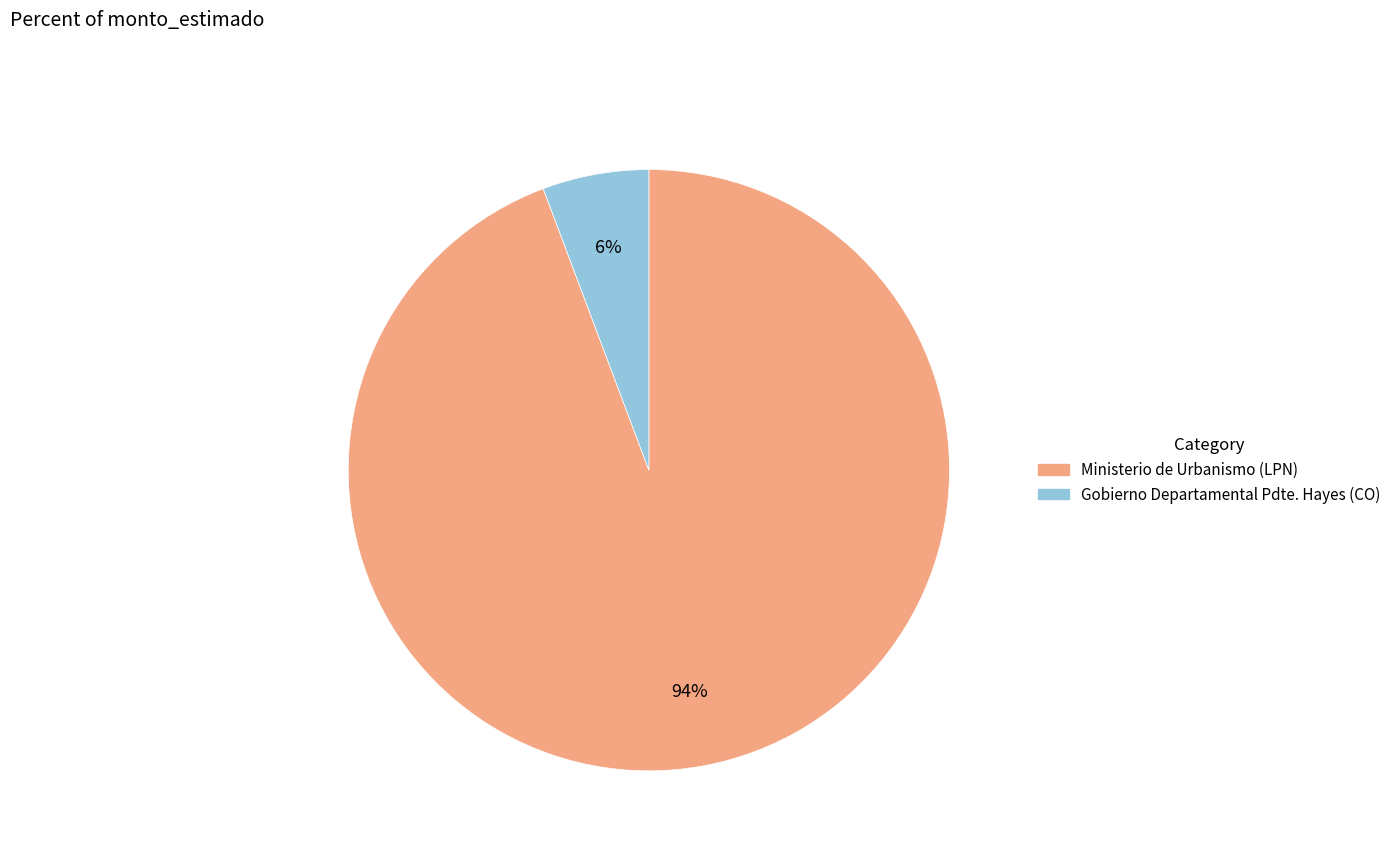

Is there any slice that represents more than half of the pie?

Yes